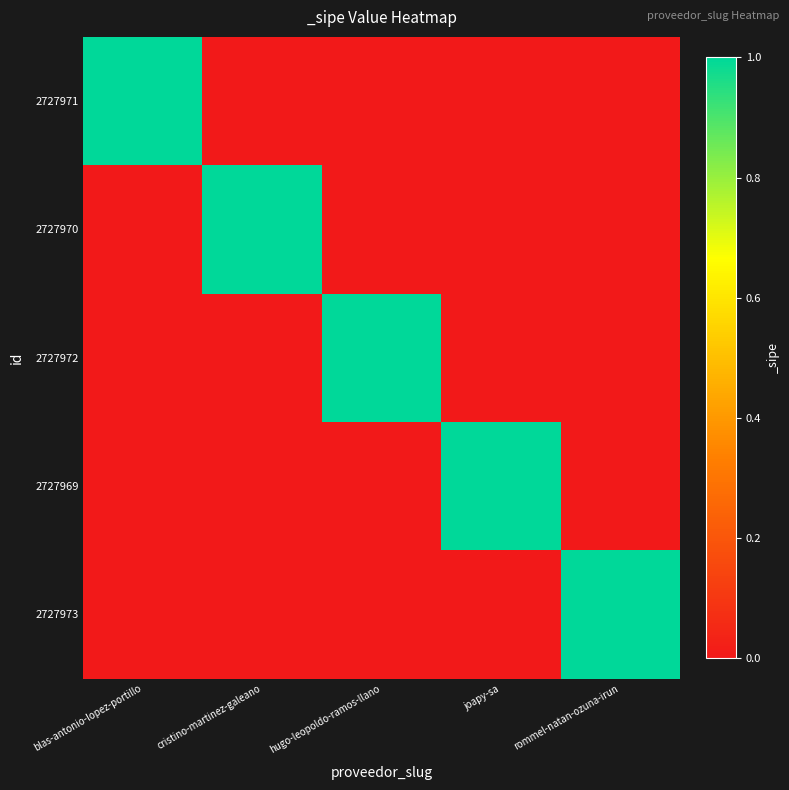

Which series has the largest total across all categories?

2727971